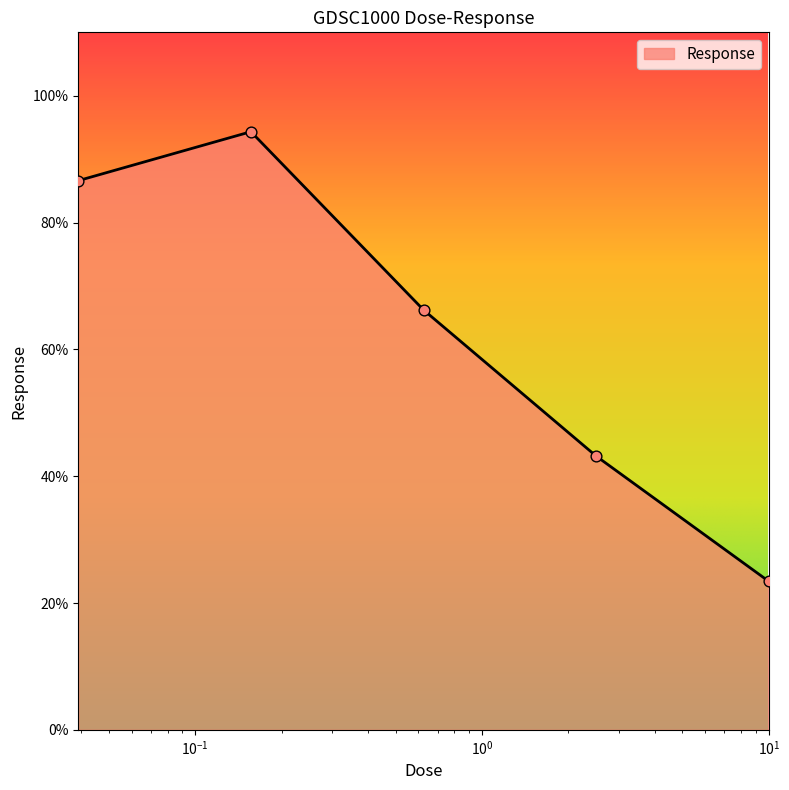

How many interior local peaks (higher than both neighbors) does the data have?

1